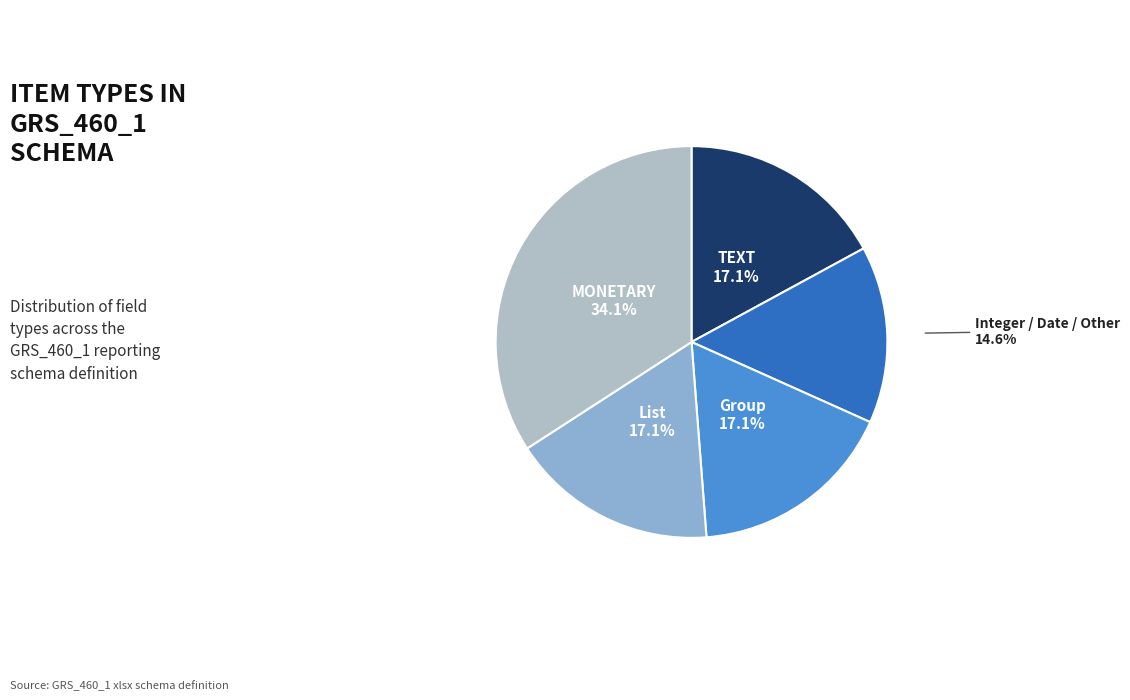

The List slice represents 17% of the pie. True or false?

True